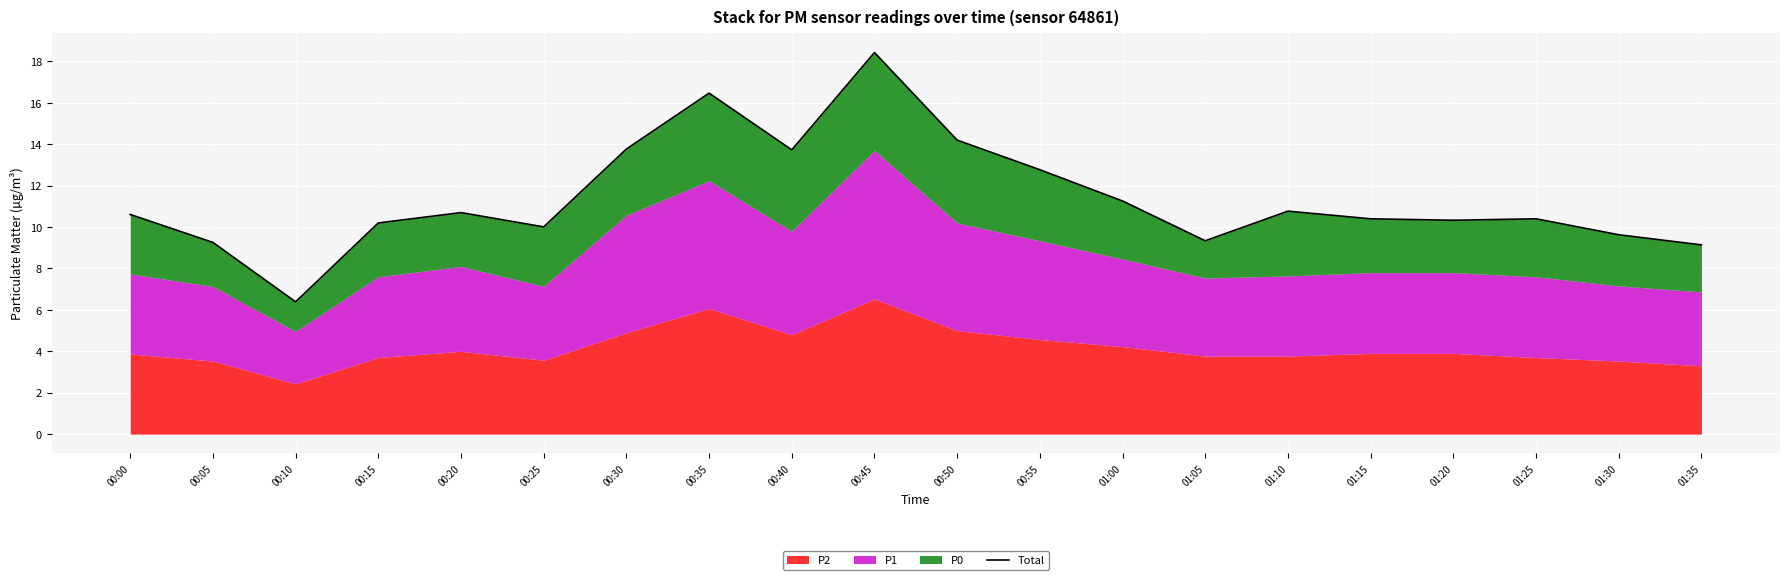

Which category has the lowest value across all series?

00:10